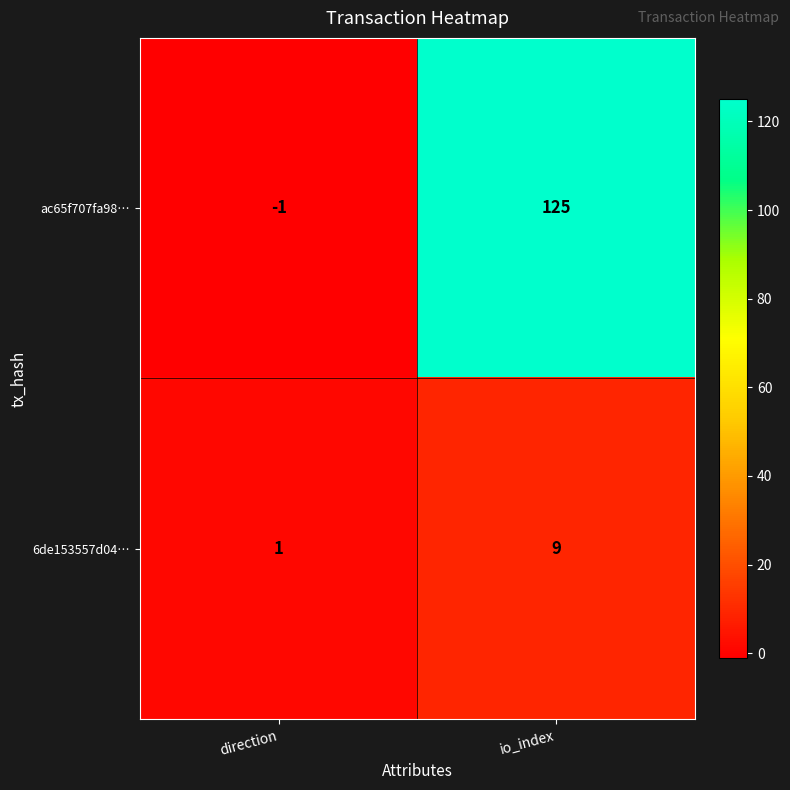

Which category has the highest value across all series?

io_index